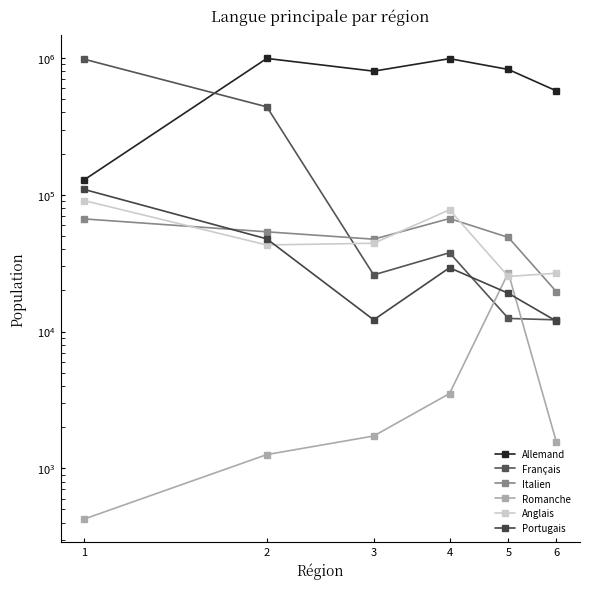

At 4, list the series in order from largest to smallest.

Allemand, Anglais, Italien, Français, Portugais, Romanche